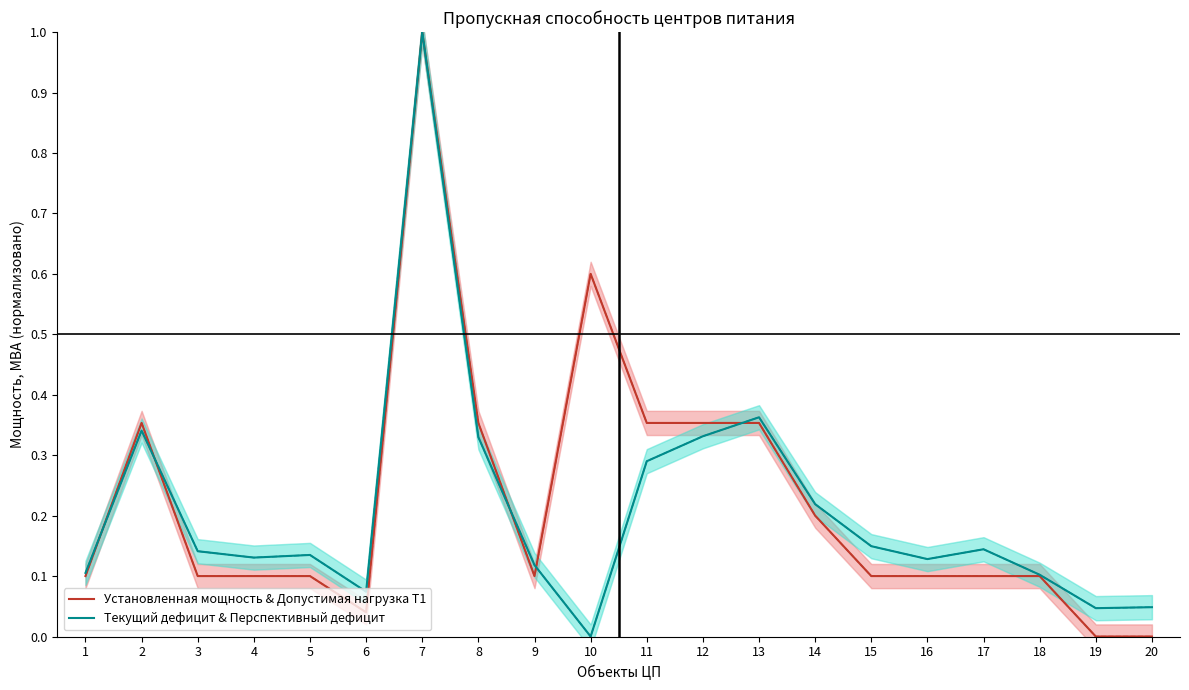

Which has a higher value, 10 or 8?

10